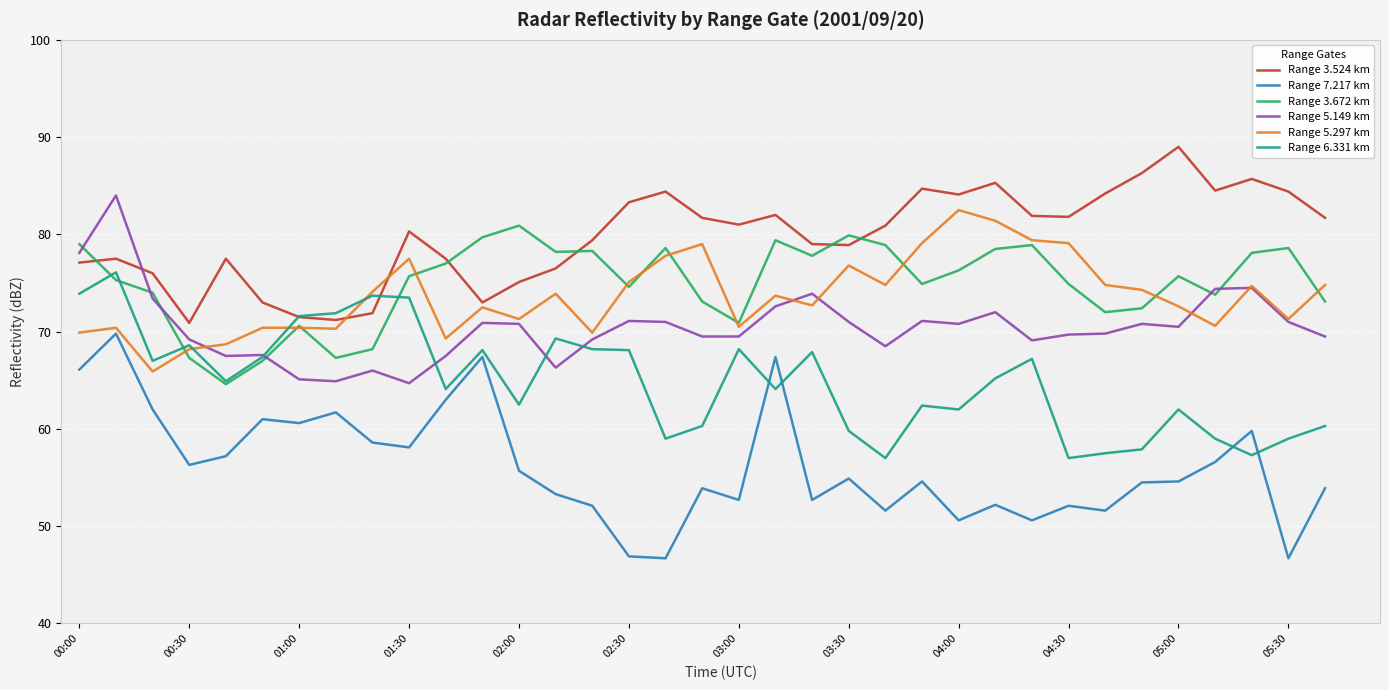

Which series has the widest spread of values?

Range 7.217 km